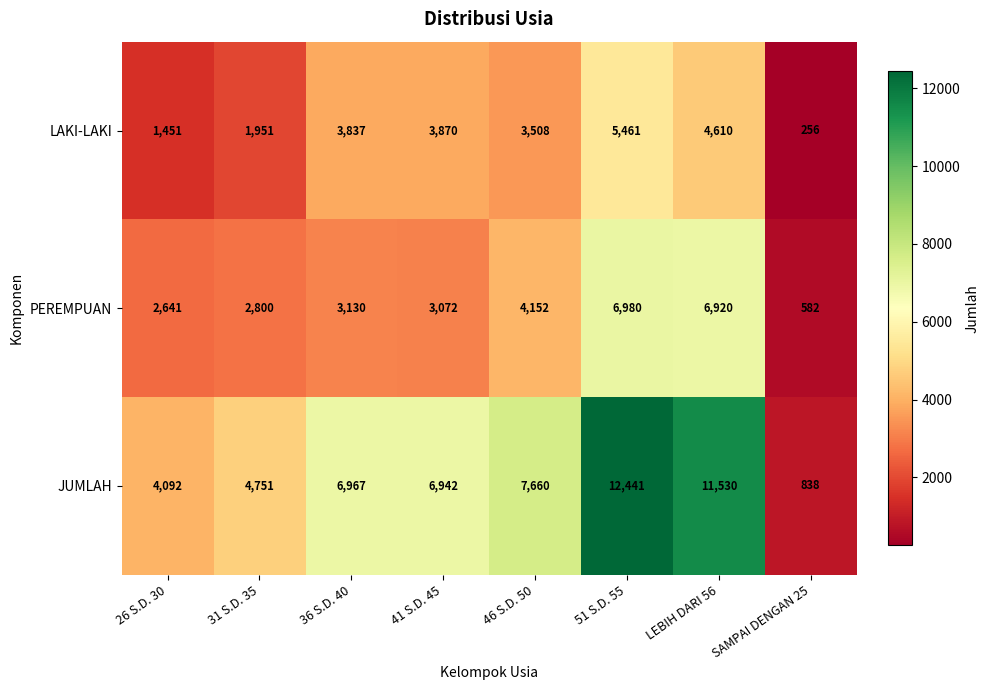

What is the difference between the maximum and minimum values in the LAKI-LAKI series?

5205